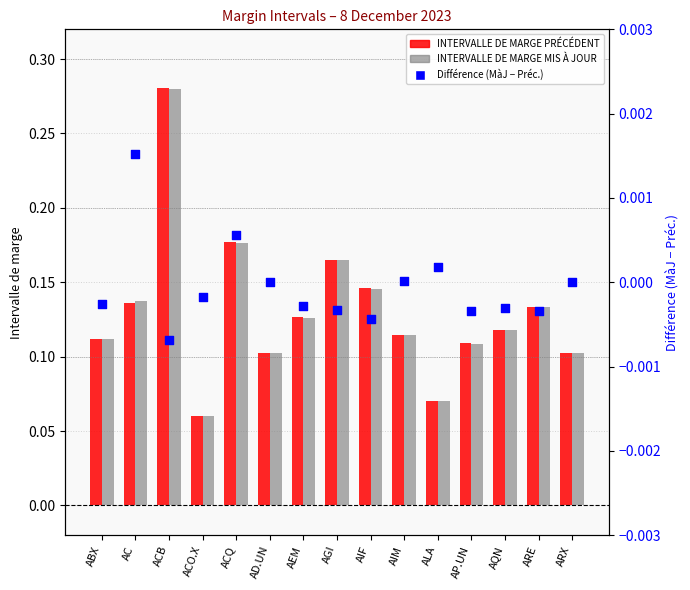

At which category is the sum across all series the highest?

ACB